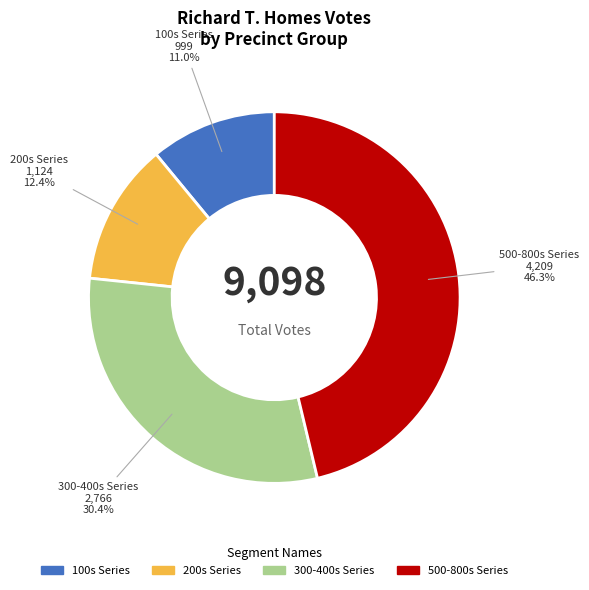

What percentage is NOT represented by 500-800s Series?

53.7%